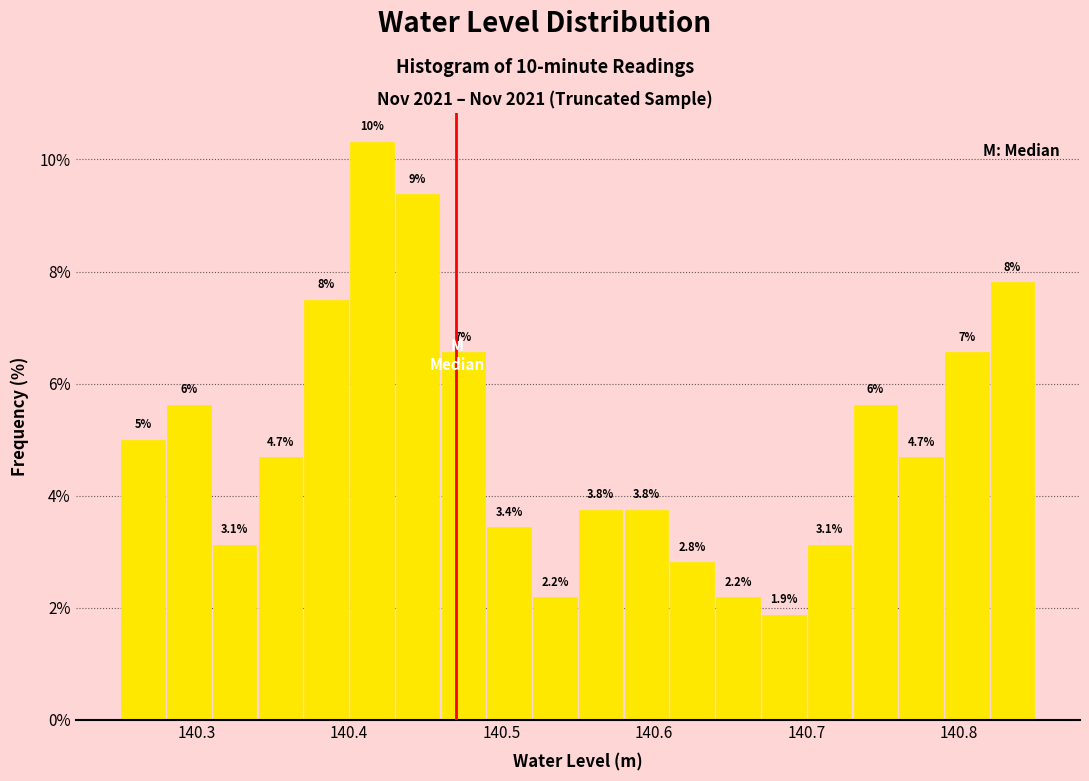

Around what value on the x-axis is the tallest bar? Give the approximate position of its centre, as read against the axis.

140.42